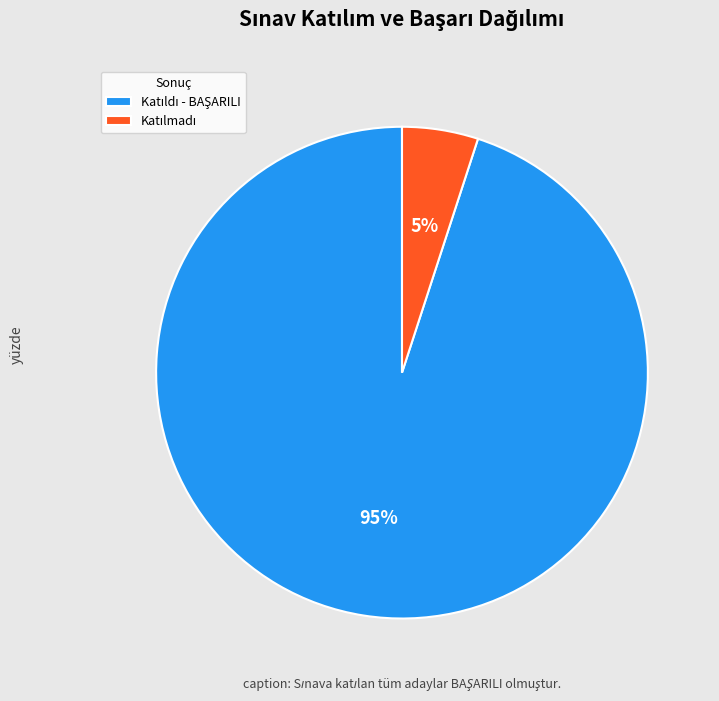

To the nearest percent, what is the average slice percentage?

50%